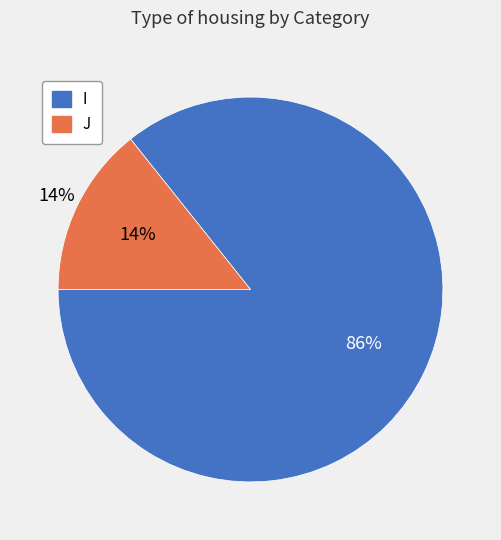

What percentage is the J slice, to the nearest percent?

14%